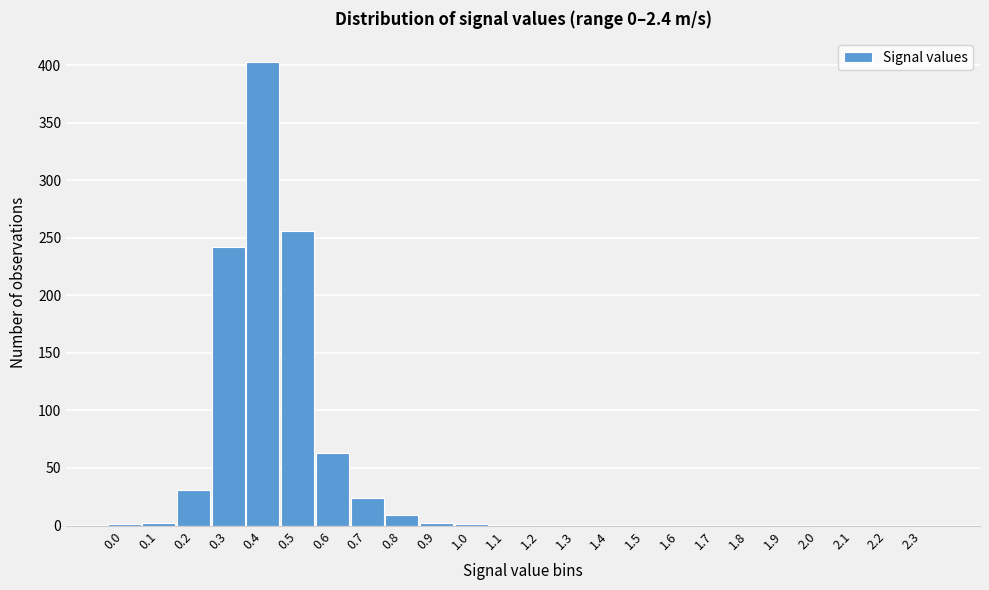

What is the sum of all values?

1034